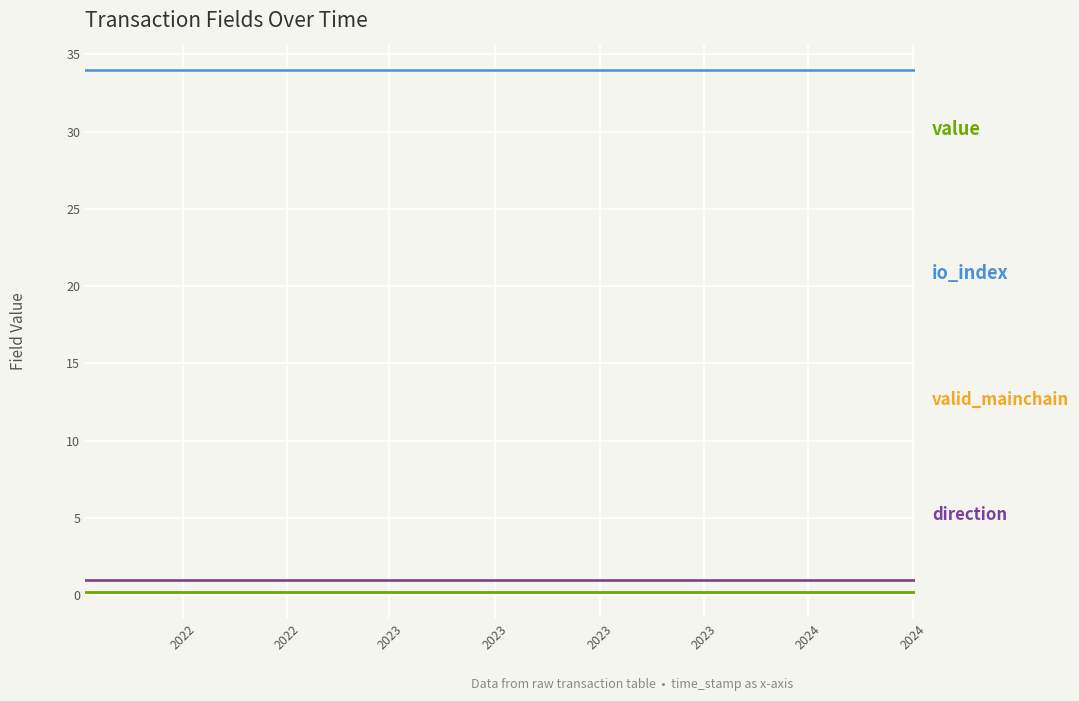

The value of value at 2022 is 0.1. True or false?

False